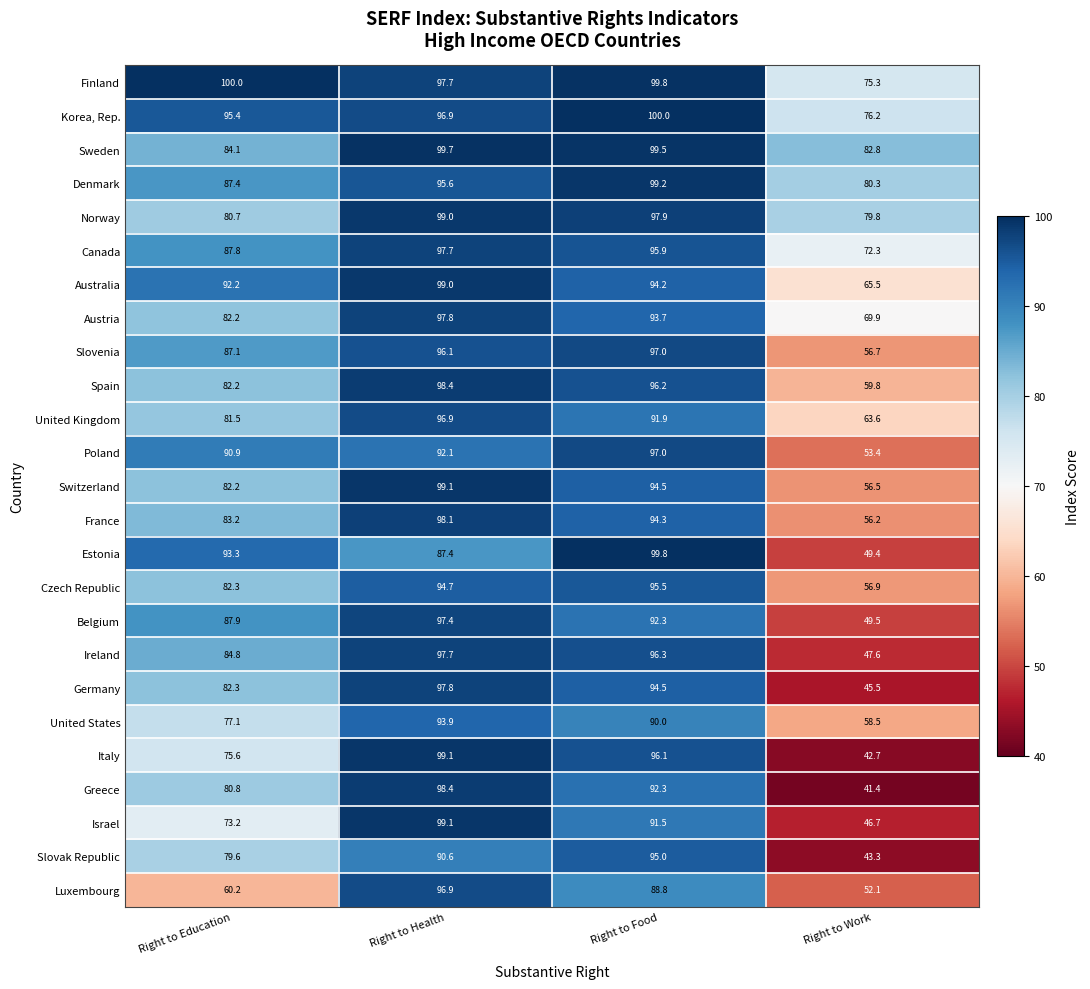

Where does the Germany series first go above 94?

Right to Health